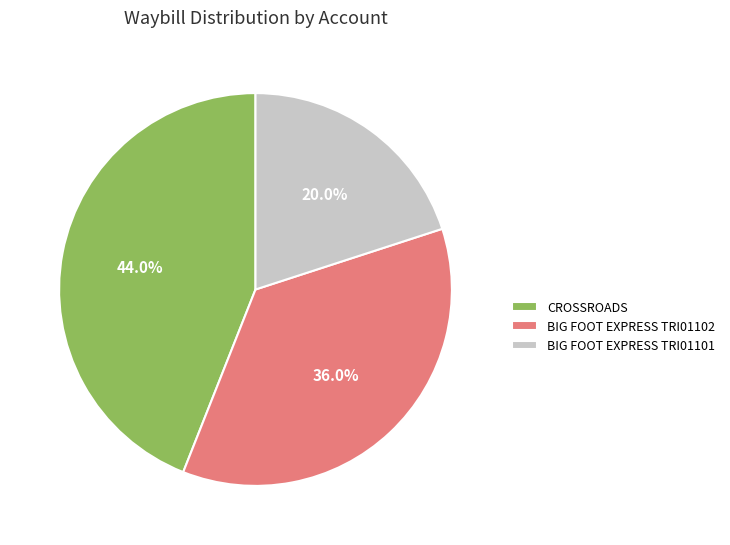

To the nearest percent, what is the difference between the largest and smallest slice percentages?

24%